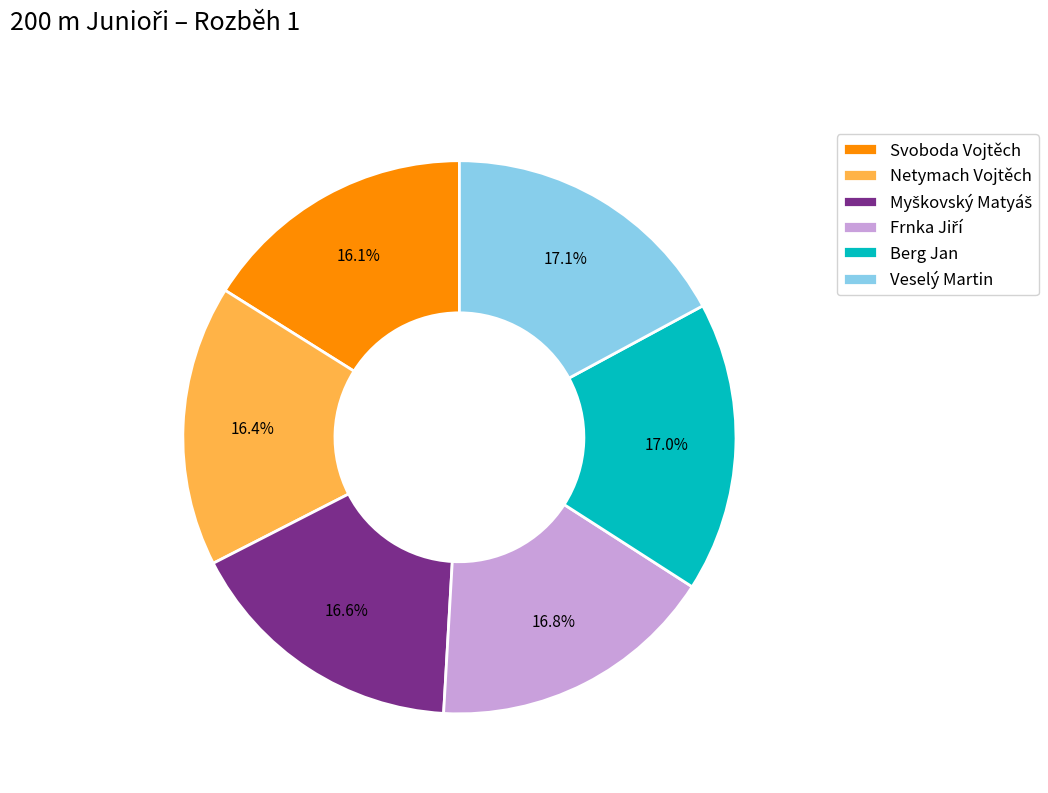

Between Berg Jan and Svoboda Vojtěch, which is larger?

Berg Jan